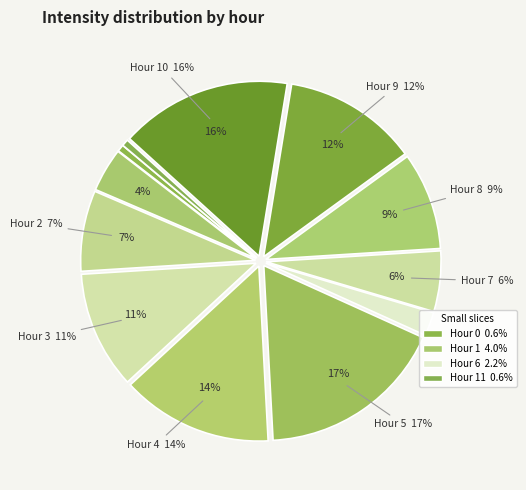

Is there a majority slice in this chart?

No